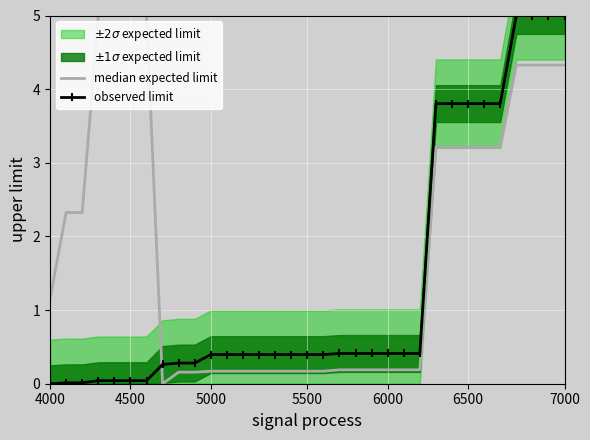

What is the total value across all series at 15?

0.6